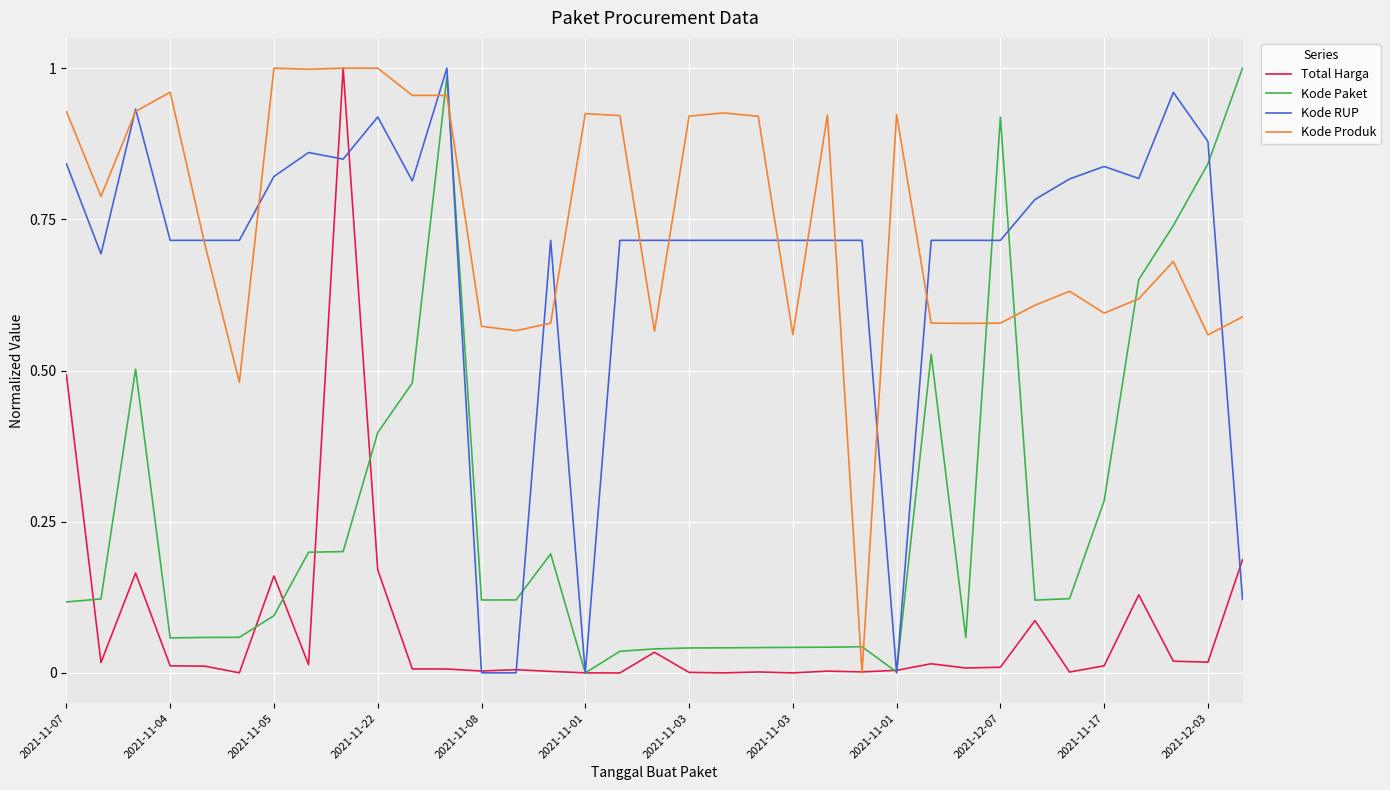

True or false: Kode Paket and Total Harga intersect in this chart.

True